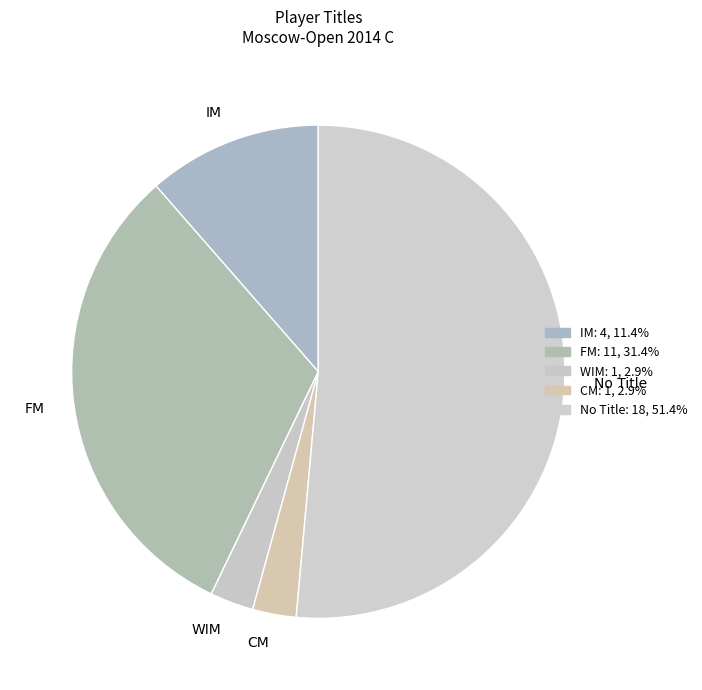

How many segments does this pie chart have?

5